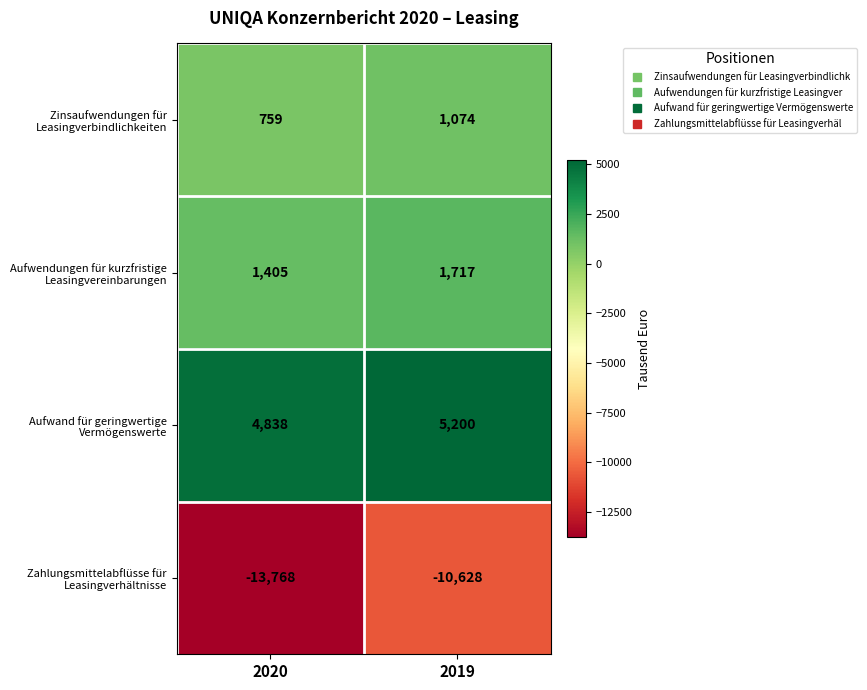

What is the greatest value displayed?

5200